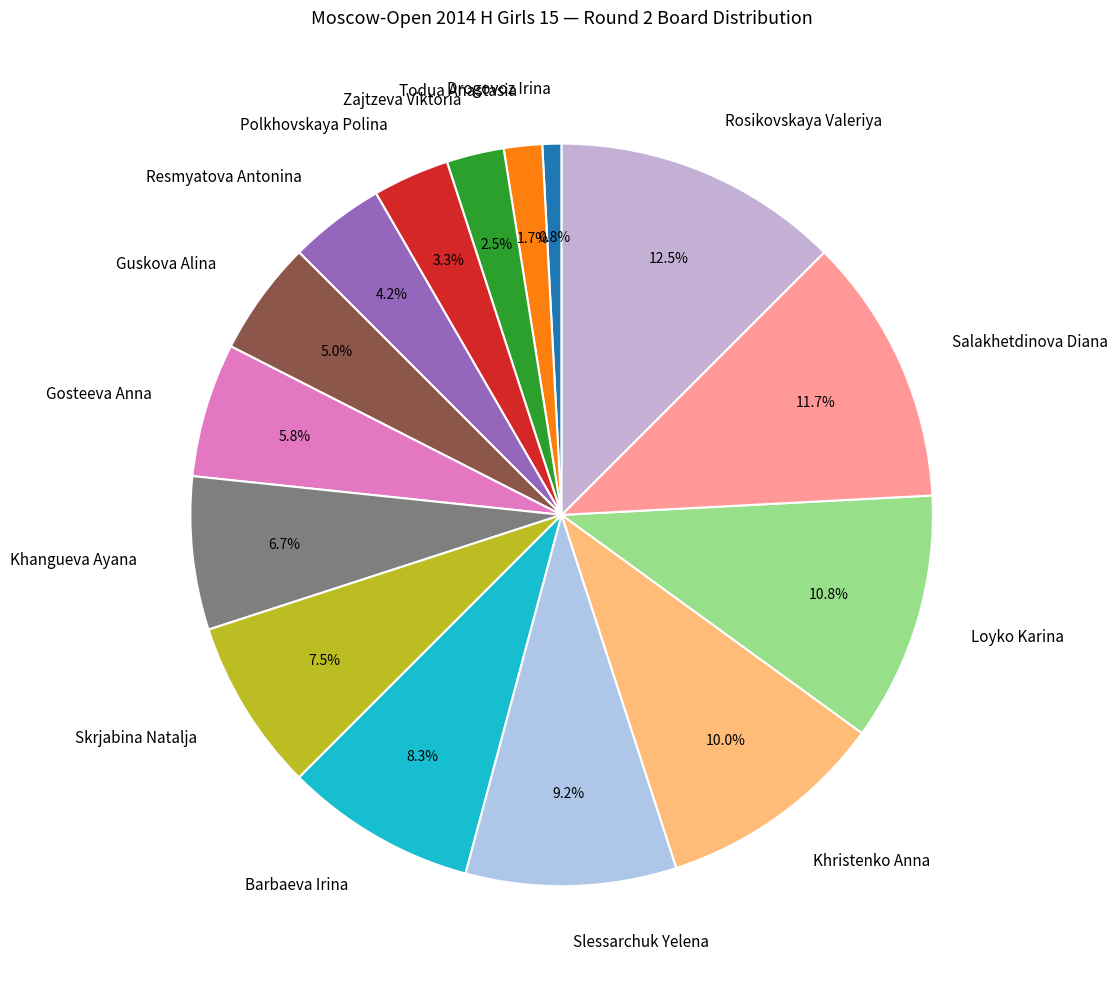

How many slices are in this pie chart?

15